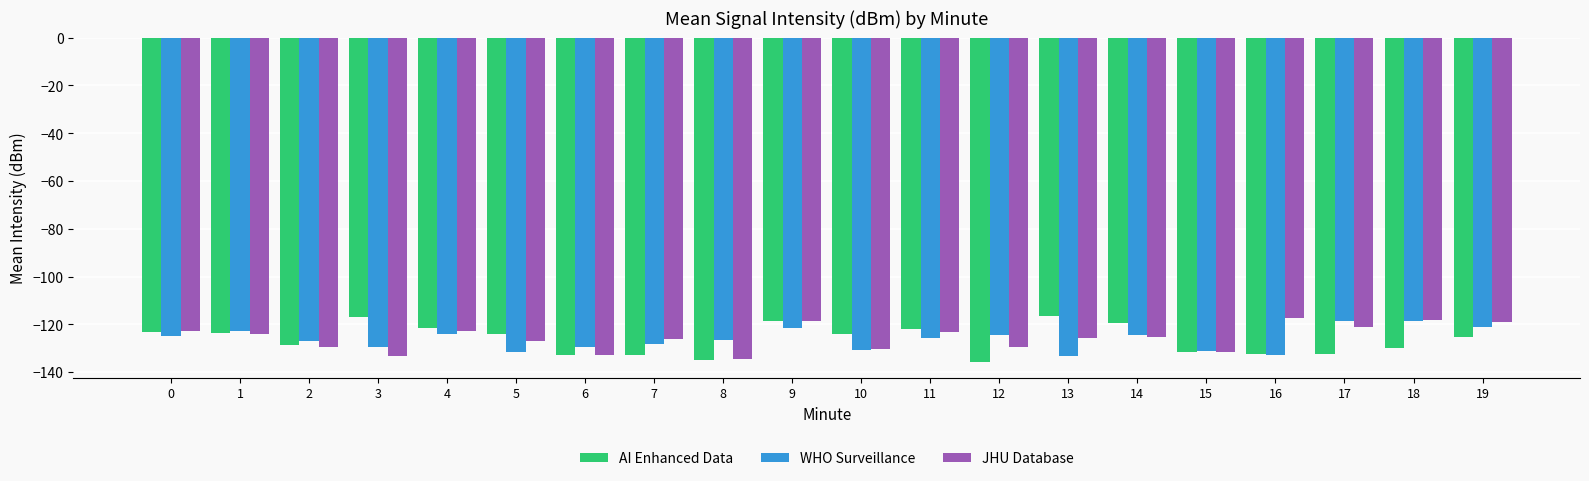

What is the smallest value displayed?

-135.6